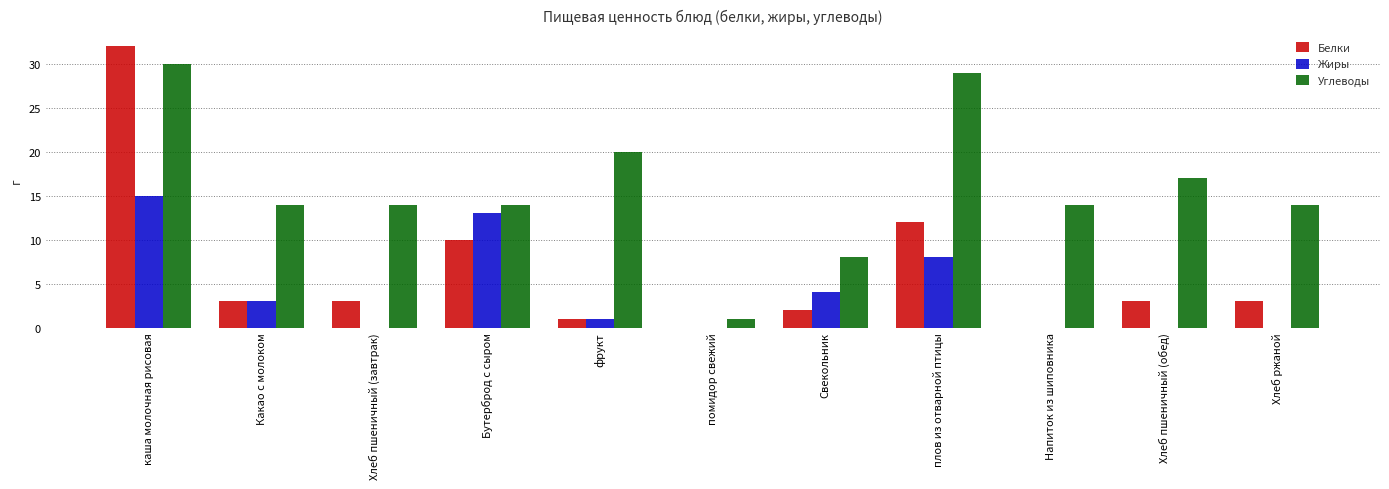

True or false: Жиры has a value of 0 at Хлеб ржаной.

True